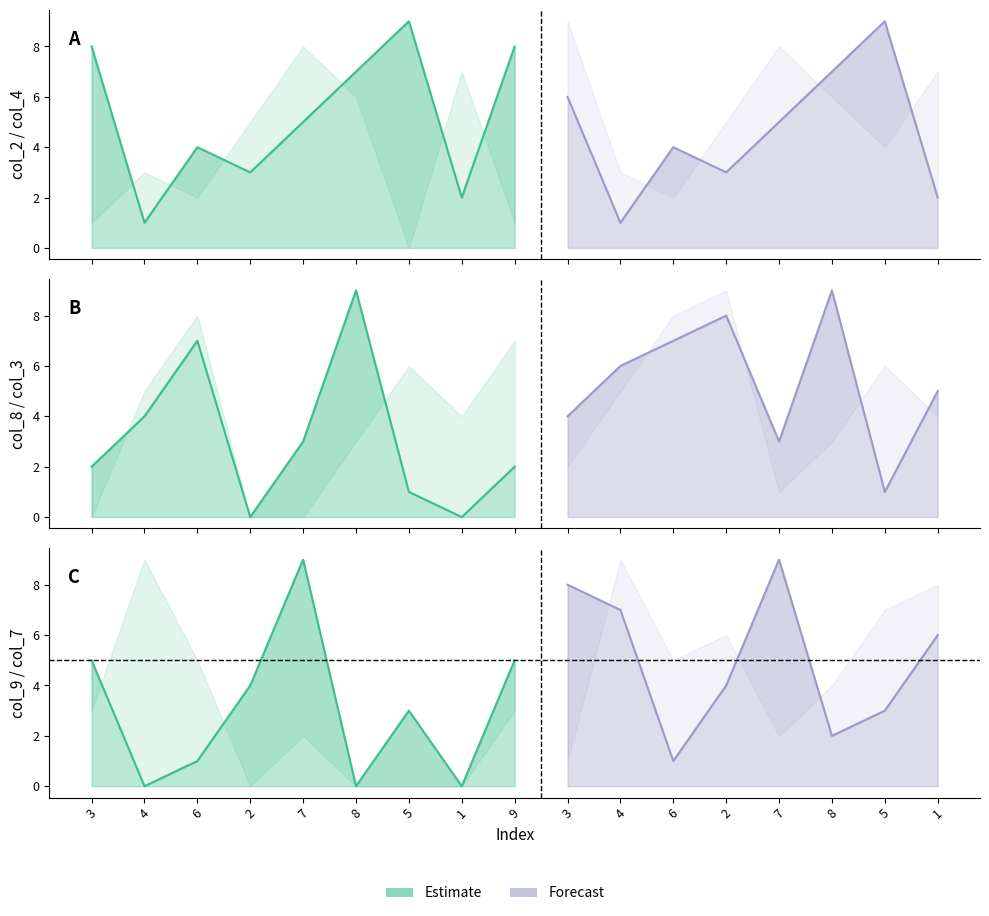

What is the spread (max minus min) of values at 1?

7